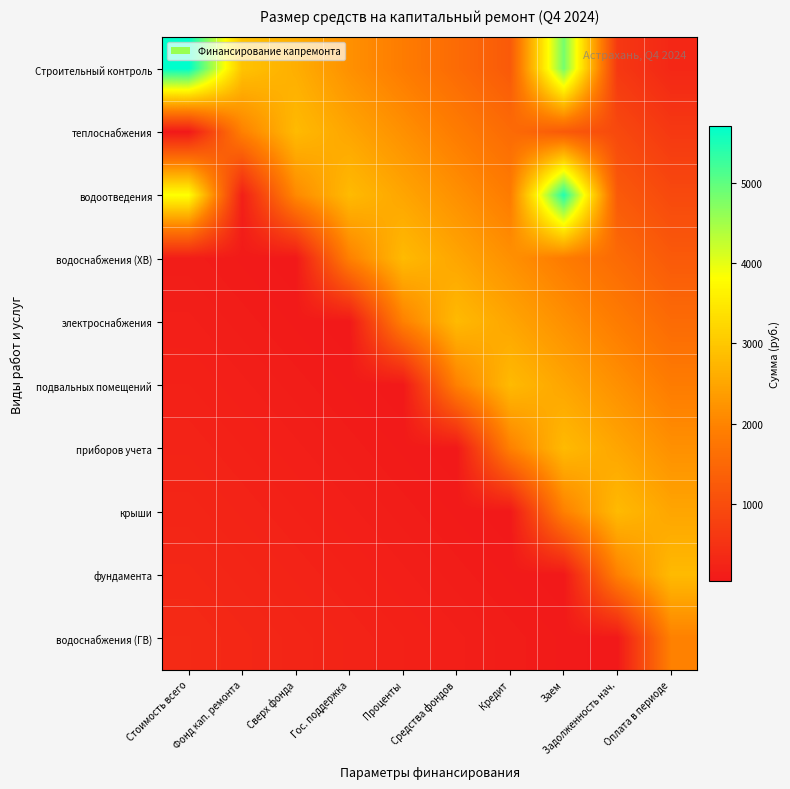

Reading right to left, list all the values displayed in this chart.

Строительный контроль: Оплата в периоде=311.7	Задолженность нач.=623.5	Заем=4831.9	Кредит=1246.9	Средства фондов=1558.7	Проценты=1870.4	Гос. поддержка=2186.4	Сверх фонда=2624.6	Фонд кап. ремонта=2940.6	Стоимость всего=5710.0
теплоснабжения: Оплата в периоде=623.5	Задолженность нач.=935.2	Заем=1246.9	Кредит=1558.7	Средства фондов=1870.4	Проценты=2182.1	Гос. поддержка=2493.9	Сверх фонда=2805.6	Фонд кап. ремонта=1948.3	Стоимость всего=39.0
водоотведения: Оплата в периоде=935.2	Задолженность нач.=1246.9	Заем=5455.4	Кредит=1870.4	Средства фондов=2182.1	Проценты=2493.9	Гос. поддержка=2809.9	Сверх фонда=2079.0	Фонд кап. ремонта=173.9	Стоимость всего=3839.6
водоснабжения (ХВ): Оплата в периоде=1246.9	Задолженность нач.=1558.7	Заем=1870.4	Кредит=2182.1	Средства фондов=2493.9	Проценты=2805.6	Гос. поддержка=1948.3	Сверх фонда=39.0	Фонд кап. ремонта=77.9	Стоимость всего=116.9
электроснабжения: Оплата в периоде=1558.7	Задолженность нач.=1870.4	Заем=2182.1	Кредит=2493.9	Средства фондов=2805.6	Проценты=1948.3	Гос. поддержка=39.0	Сверх фонда=77.9	Фонд кап. ремонта=116.9	Стоимость всего=155.9
подвальных помещений: Оплата в периоде=1870.4	Задолженность нач.=2182.1	Заем=2493.9	Кредит=2805.6	Средства фондов=1948.3	Проценты=39.0	Гос. поддержка=77.9	Сверх фонда=116.9	Фонд кап. ремонта=155.9	Стоимость всего=194.8
приборов учета: Оплата в периоде=2182.1	Задолженность нач.=2493.9	Заем=2805.6	Кредит=1948.3	Средства фондов=39.0	Проценты=77.9	Гос. поддержка=116.9	Сверх фонда=155.9	Фонд кап. ремонта=194.8	Стоимость всего=233.8
крыши: Оплата в периоде=2493.9	Задолженность нач.=2805.6	Заем=1948.3	Кредит=39.0	Средства фондов=77.9	Проценты=116.9	Гос. поддержка=155.9	Сверх фонда=194.8	Фонд кап. ремонта=233.8	Стоимость всего=272.8
фундамента: Оплата в периоде=2805.6	Задолженность нач.=1948.3	Заем=39.0	Кредит=77.9	Средства фондов=116.9	Проценты=155.9	Гос. поддержка=194.8	Сверх фонда=233.8	Фонд кап. ремонта=272.8	Стоимость всего=311.7
водоснабжения (ГВ): Оплата в периоде=1948.3	Задолженность нач.=39.0	Заем=77.9	Кредит=116.9	Средства фондов=155.9	Проценты=194.8	Гос. поддержка=233.8	Сверх фонда=272.8	Фонд кап. ремонта=311.7	Стоимость всего=350.7